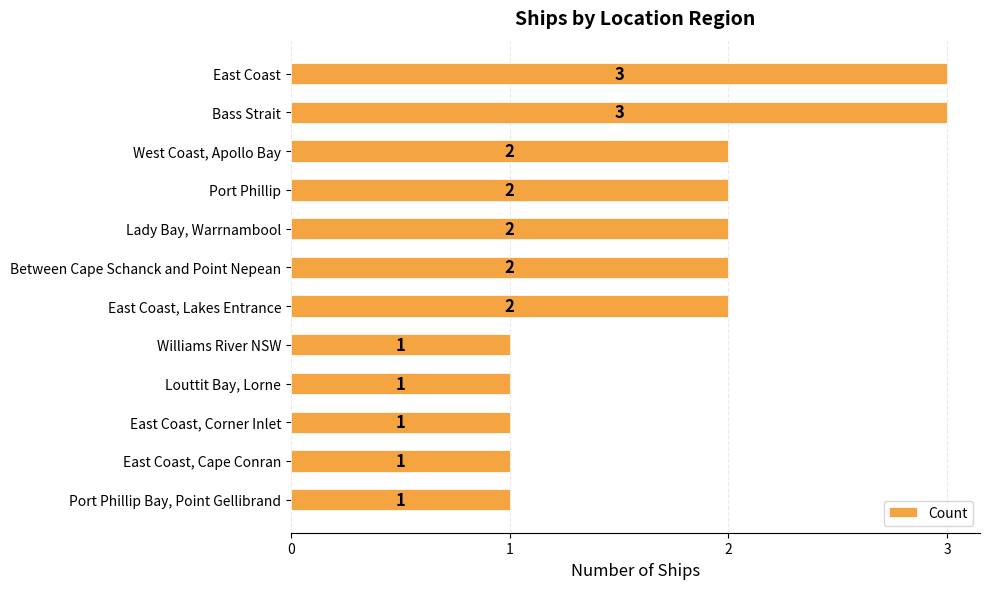

What is the label of the 5th bar from the bottom?

Williams River NSW